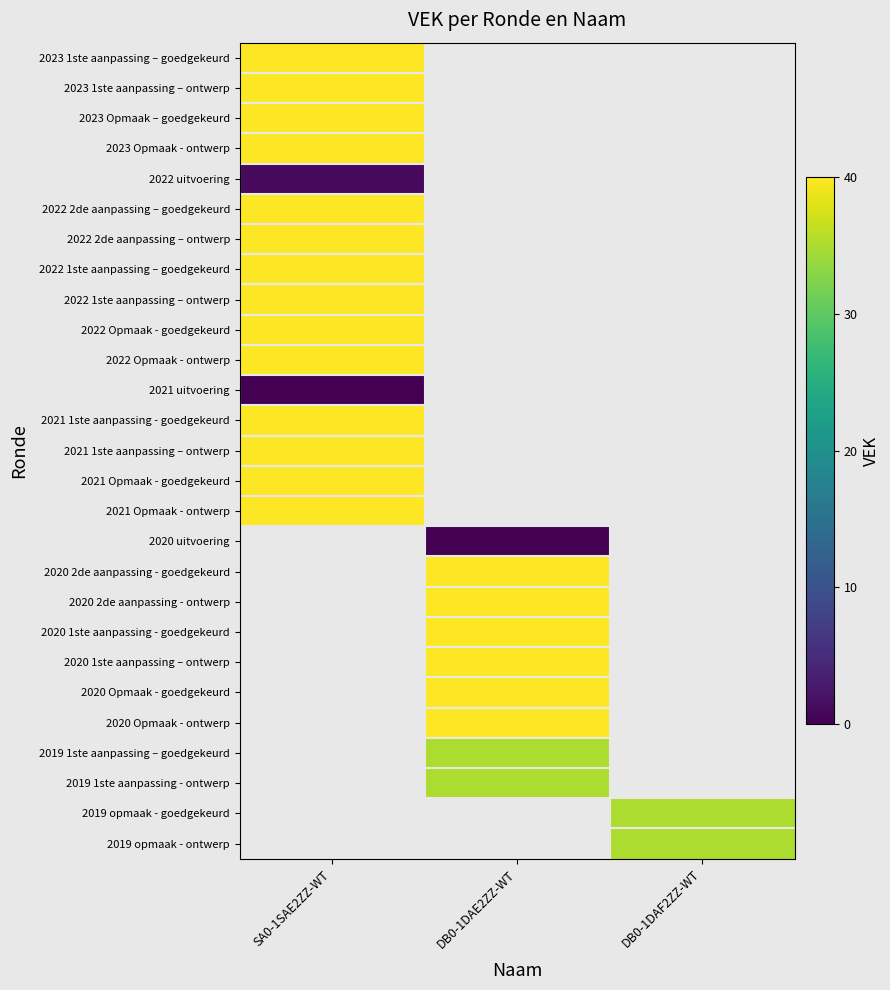

What is the minimum value for 2022 Opmaak - goedgekeurd?

40.0